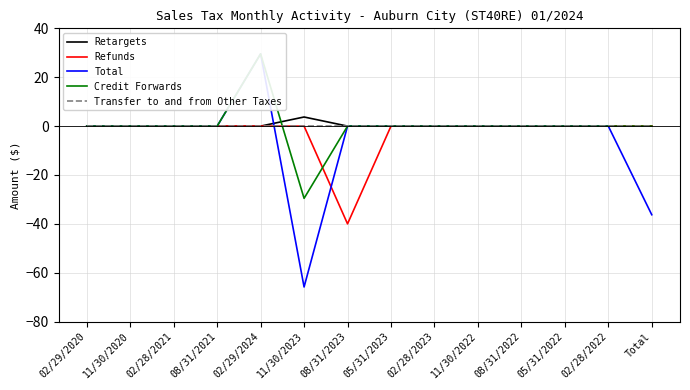

Which series has the largest range (max minus min)?

Total